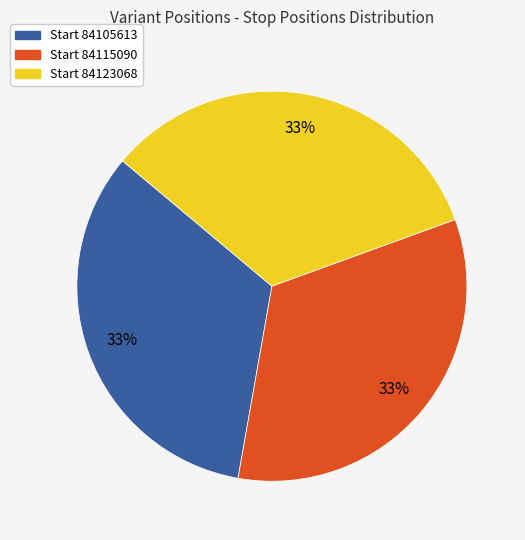

To the nearest percent, what is the combined percentage of Start 84123068 and Start 84115090?

67%